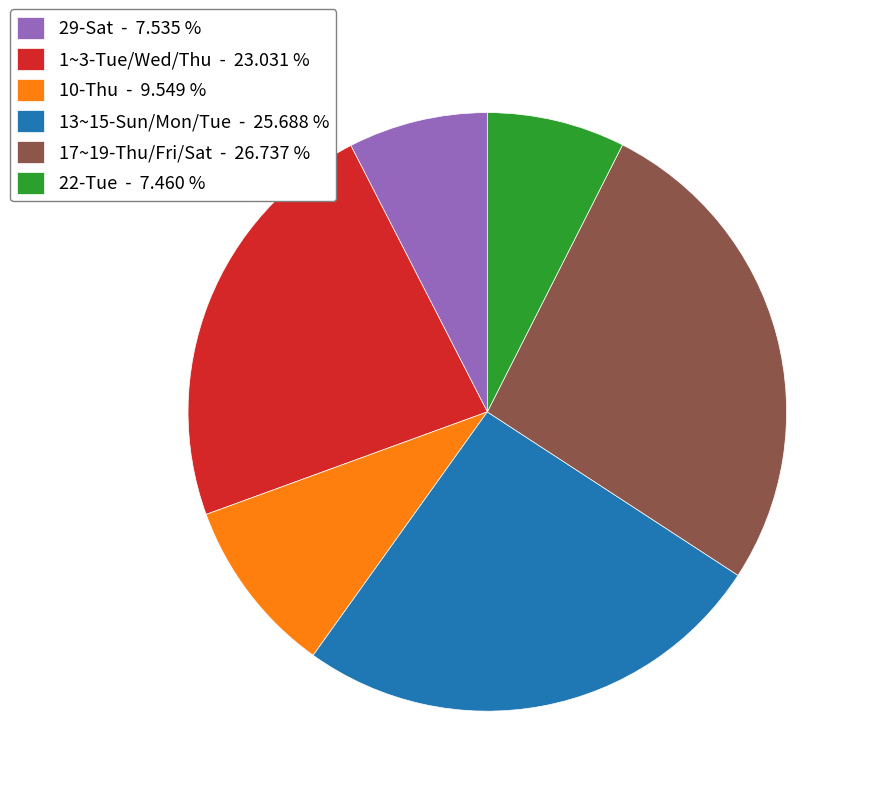

Which slice is the largest?

17~19-Thu/Fri/Sat - 26.737 %